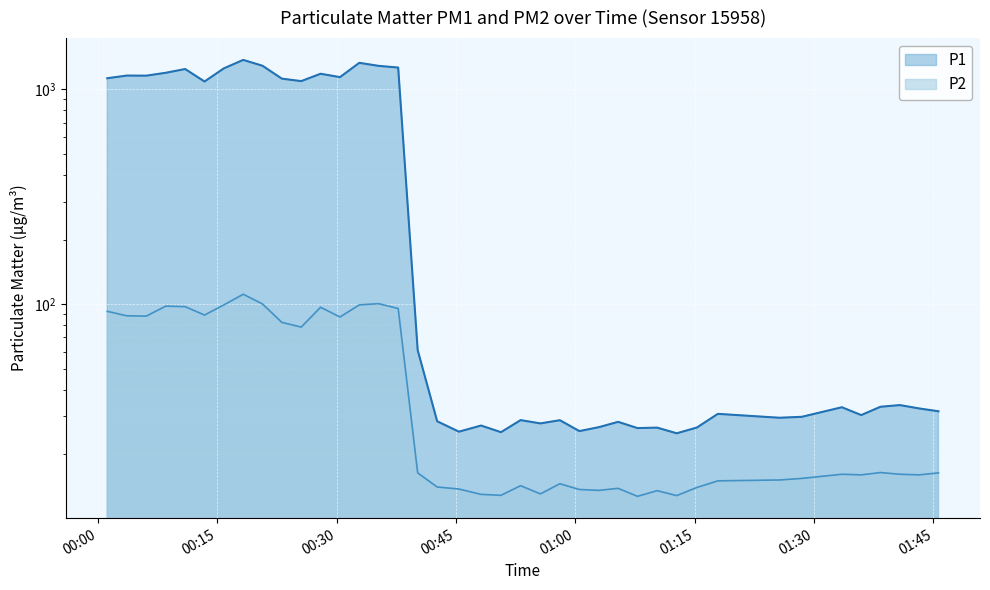

In P1, how many points are higher than both neighbors (excluding endpoints)?

13